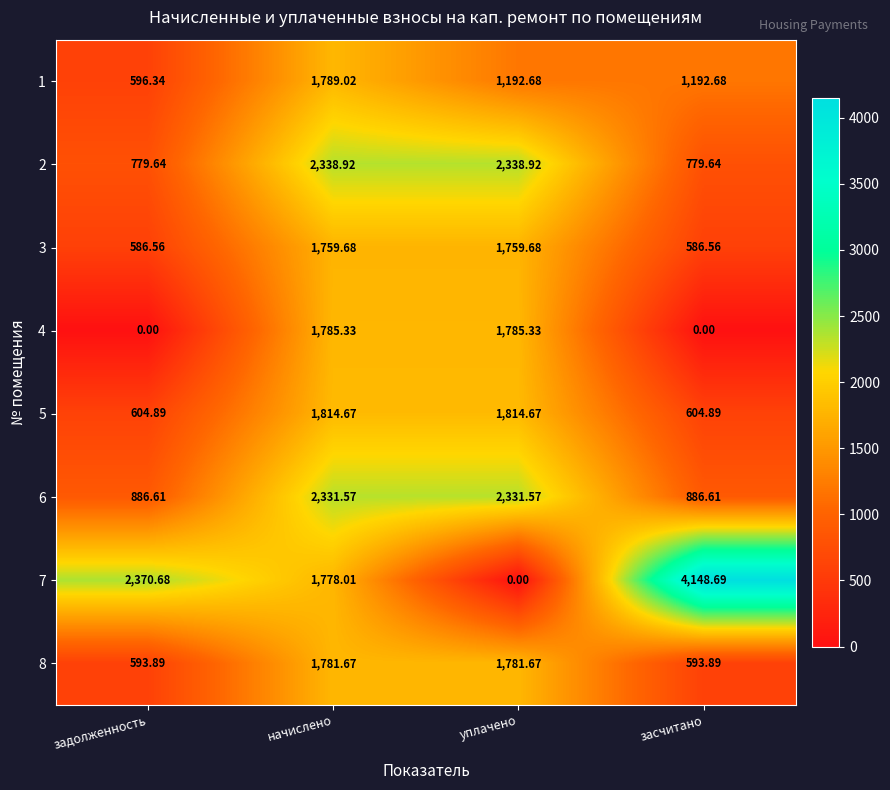

At which label does 4 first exceed 1785?

начислено